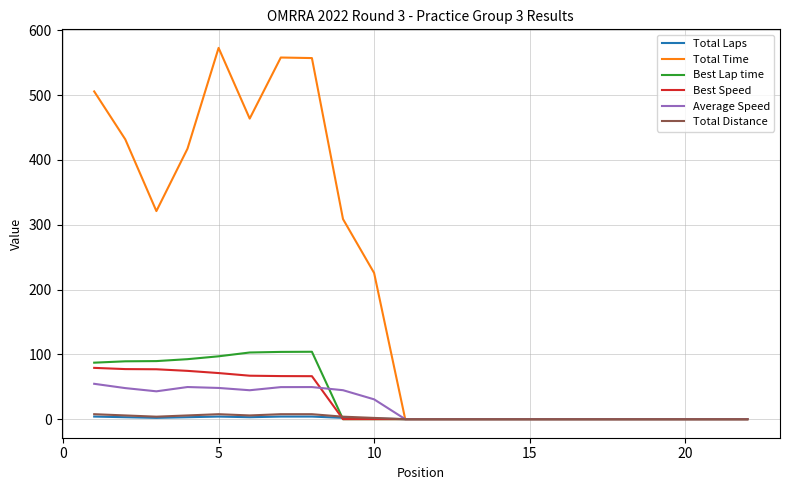

Which series has the largest total across all categories?

Total Time